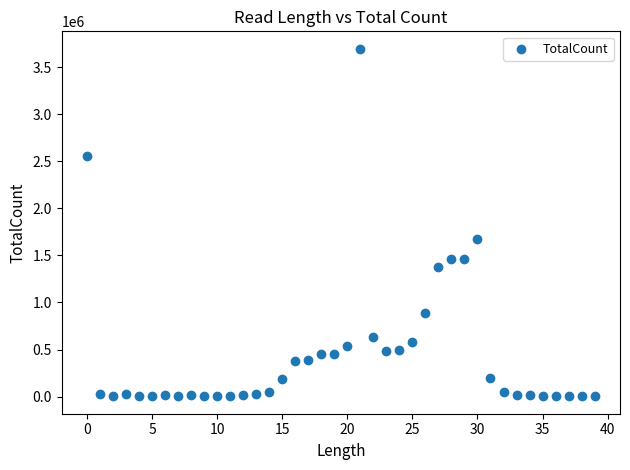

What is the range of Y values (max minus min)?

3695298